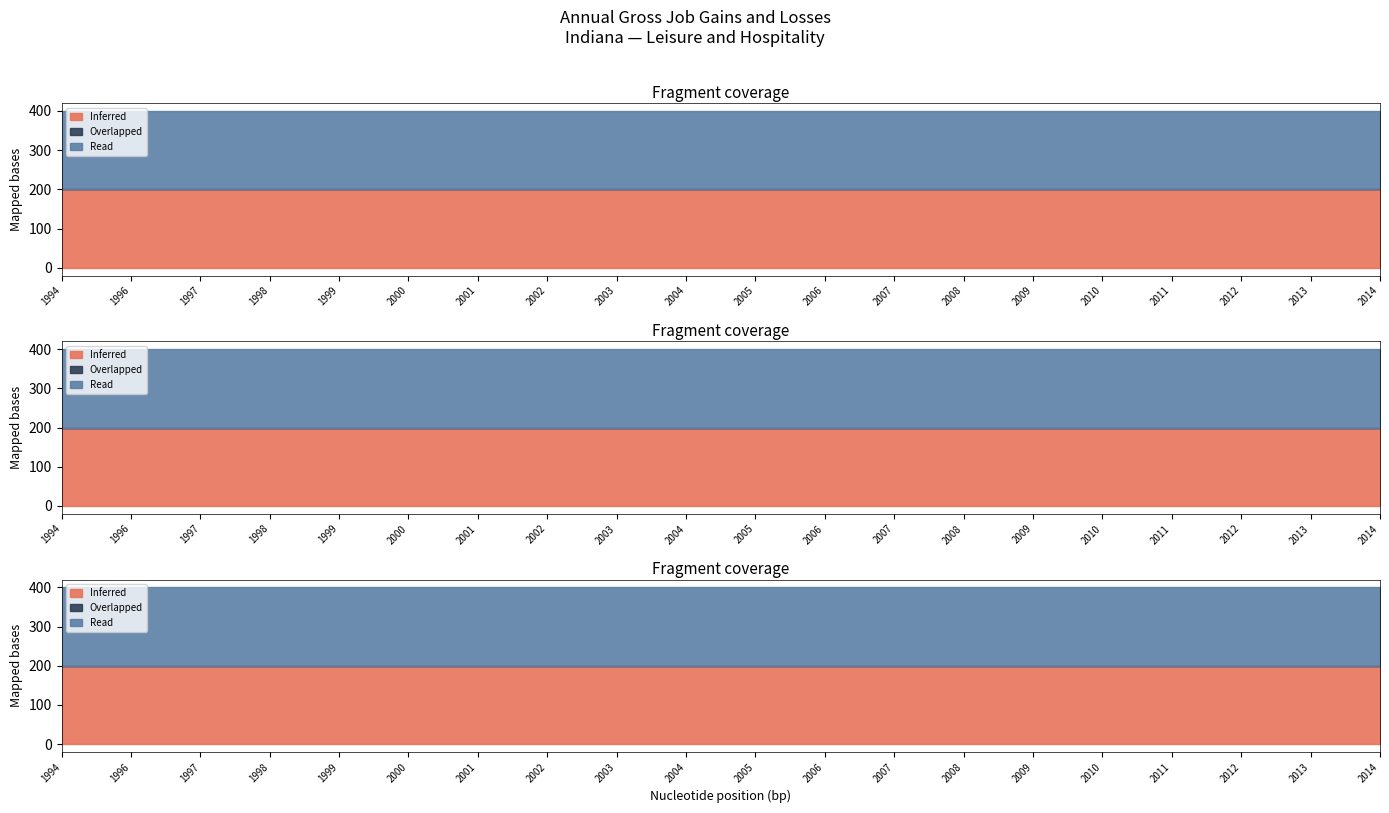

True or false: Opening establishments has more than 2 interior local peaks.

False